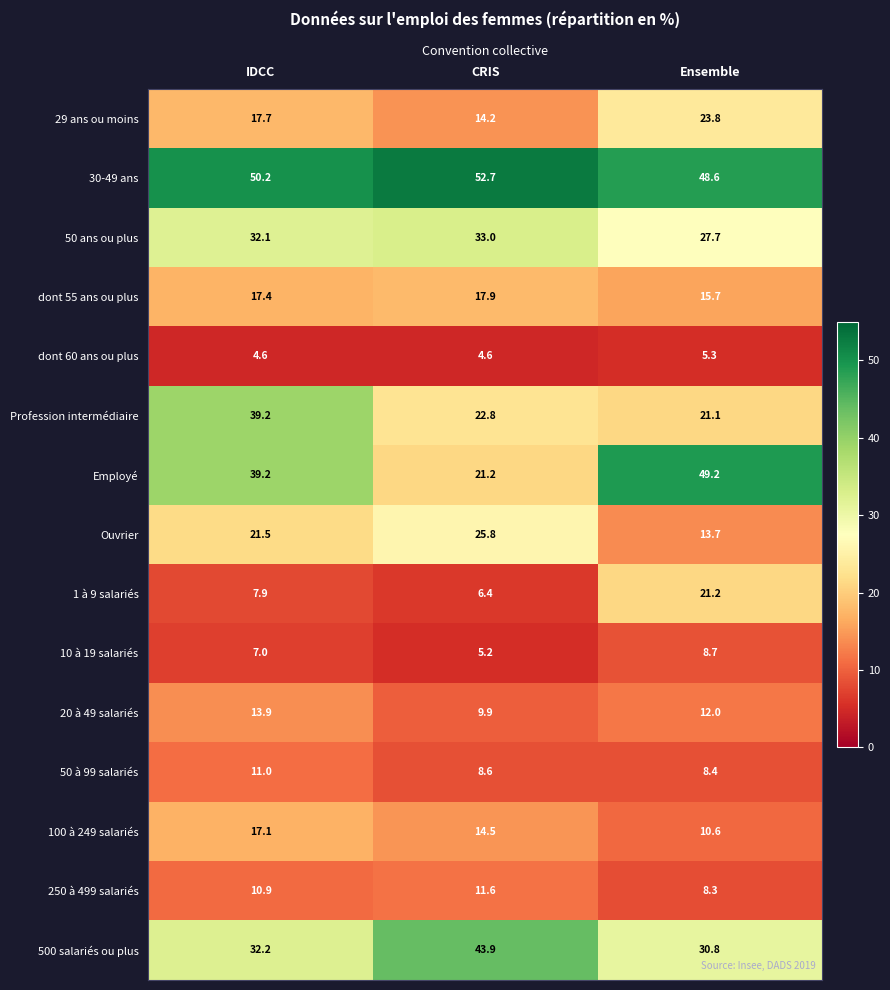

What is the difference between the maximum and minimum values in the 50 à 99 salariés series?

2.6